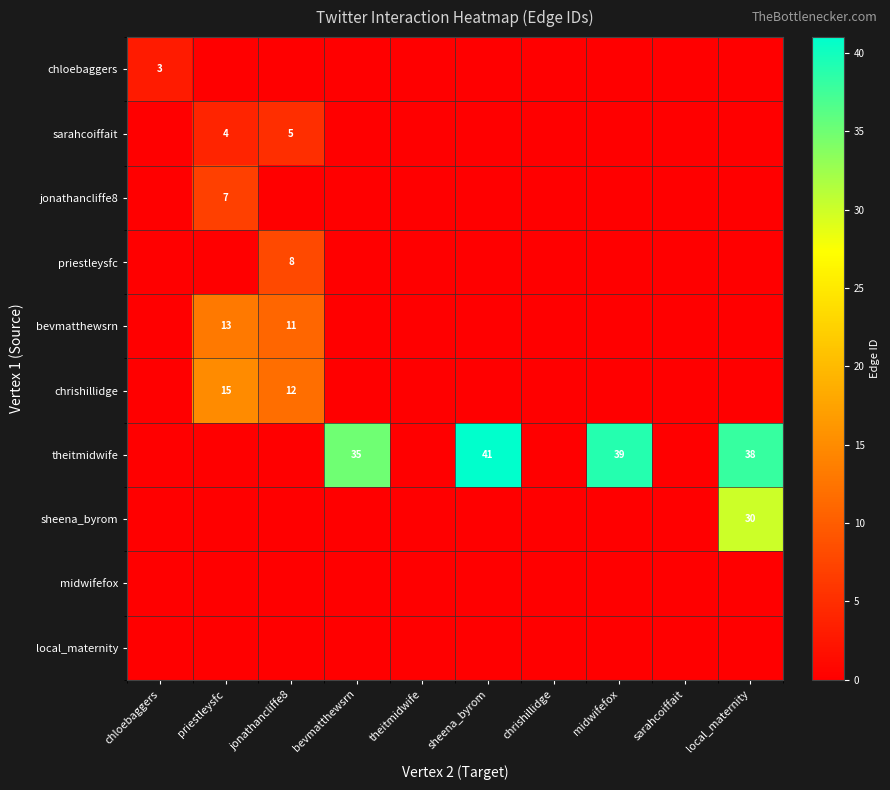

Between jonathancliffe8 and theitmidwife, which is larger?

jonathancliffe8